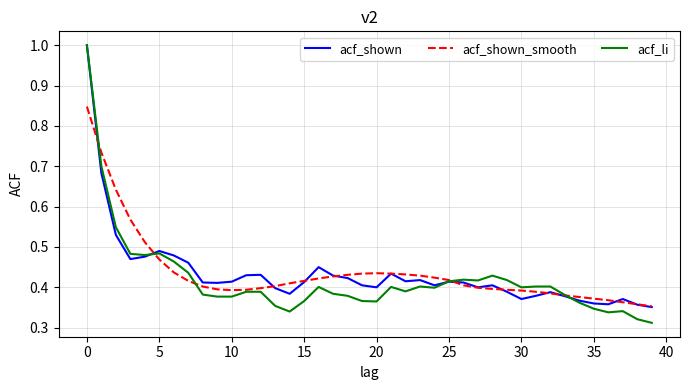

After their last crossing, which series has the higher values: acf_shown or acf_li?

acf_shown